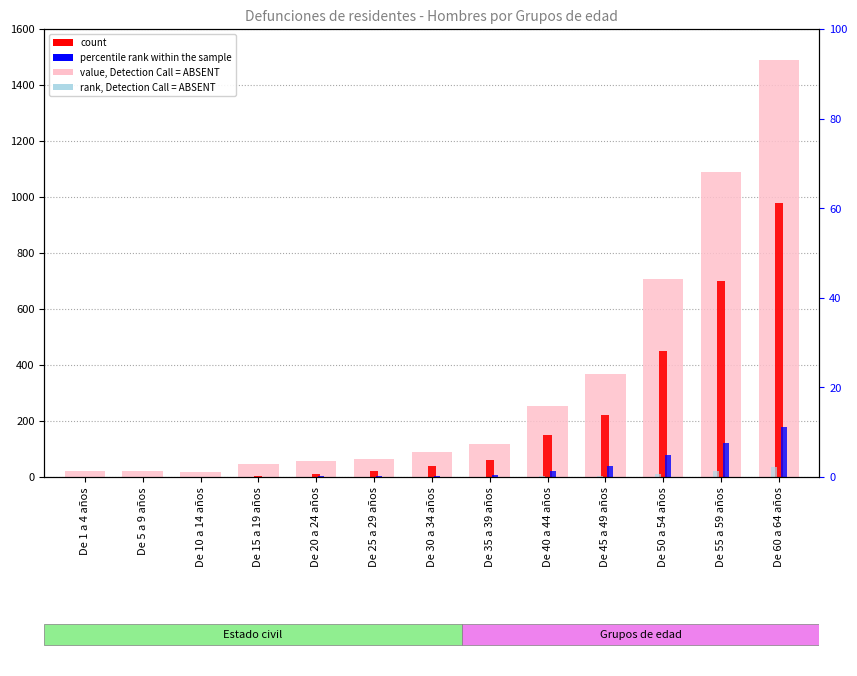

Between De 40 a 44 años and De 55 a 59 años, which series saw the biggest shift?

value, Detection Call = ABSENT